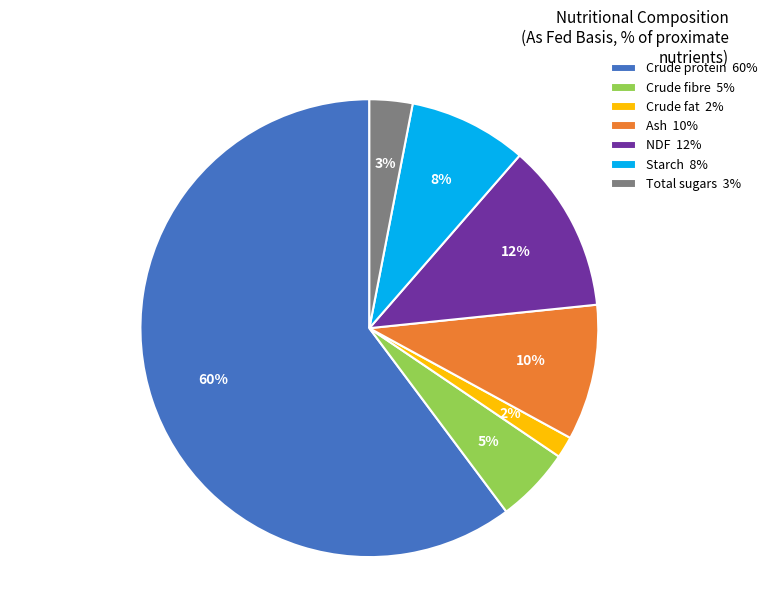

Which has a higher value, Crude fat or Crude fibre?

Crude fibre